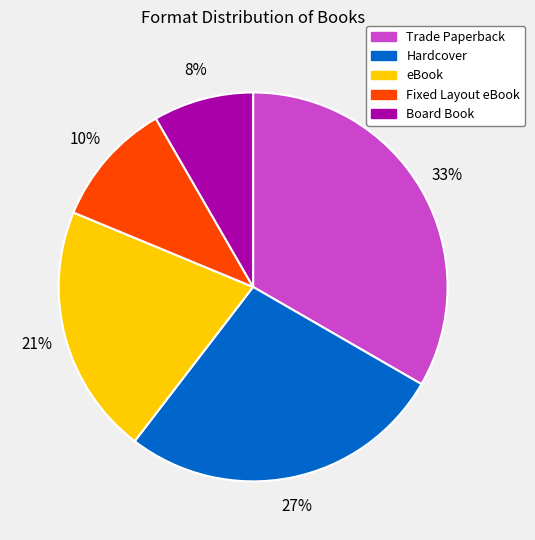

Rank the categories by value from highest to lowest.

Trade Paperback, Hardcover, eBook, Fixed Layout eBook, Board Book